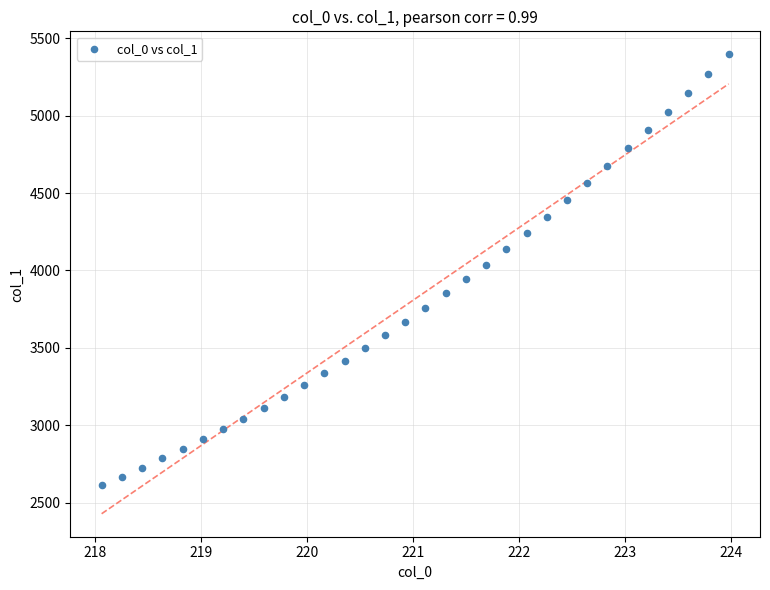

What is the range of Y values (max minus min)?

2780.7